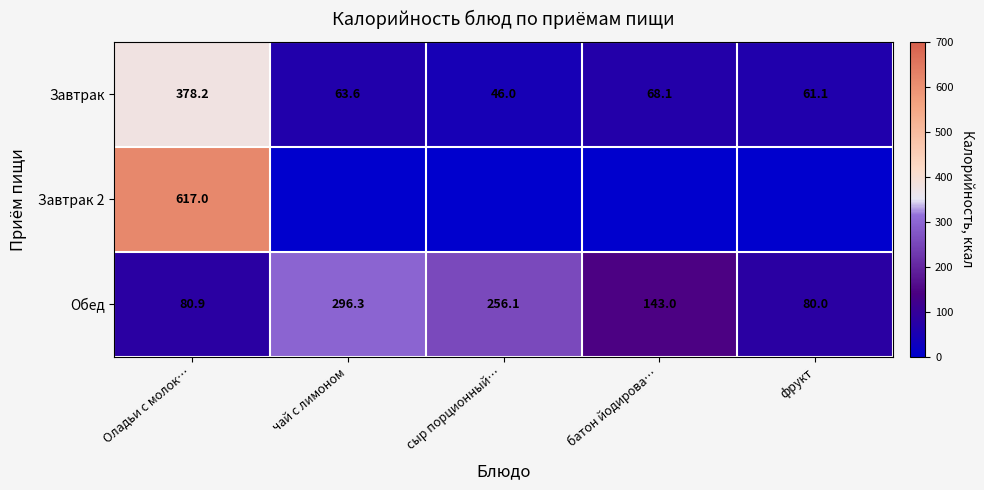

Where is Обед nearest to the value 188?

батон йодирова…